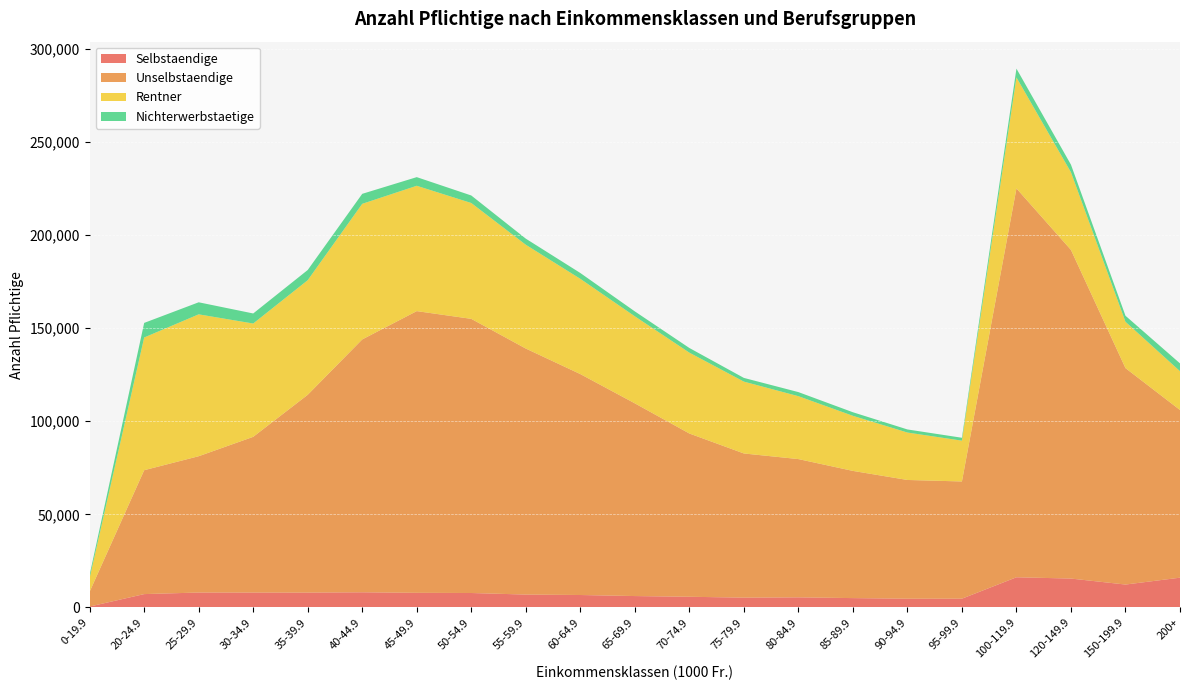

Reading right to left, transcribe all the data shown in this chart.

Selbstaendige: 15996	12304	15520	16209	4720	4703	5030	5433	5278	5747	6127	6691	6928	7766	7861	8148	7985	8000	8022	7178	501
Unselbstaendige: 89994	116168	176403	208716	62916	63735	68276	74215	77387	87637	103441	118588	132051	147150	151210	135722	106169	83584	73162	66500	7982
Rentner: 20830	24866	41672	59568	21904	25460	29566	33766	38565	43404	46715	51135	55715	62185	67279	72790	61514	60829	76157	71232	7438
Nichterwerbstaetige: 4190	3243	4077	4745	1554	1659	1918	2189	1992	2500	2640	3121	3276	4037	4636	5363	5475	5396	6468	7834	1624